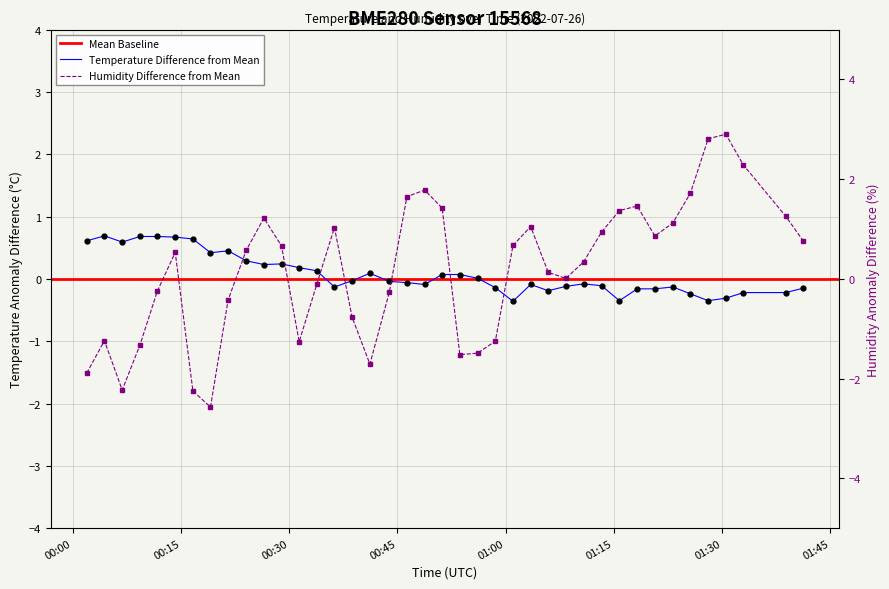

Reading right to left, list all the values displayed in this chart.

temperature: -0.1	-0.2	-0.2	-0.3	-0.3	-0.2	-0.1	-0.2	-0.2	-0.3	-0.1	-0.1	-0.1	-0.2	-0.1	-0.4	-0.1	0.0	0.1	0.1	-0.1	-0.1	-0.0	0.1	-0.0	-0.1	0.1	0.2	0.2	0.2	0.3	0.4	0.4	0.6	0.7	0.7	0.7	0.6	0.7	0.6
humidity: 0.8	1.3	2.3	2.9	2.8	1.7	1.1	0.9	1.5	1.4	0.9	0.3	0.0	0.1	1.0	0.7	-1.2	-1.5	-1.5	1.4	1.8	1.7	-0.3	-1.7	-0.8	1.0	-0.1	-1.3	0.7	1.2	0.6	-0.4	-2.6	-2.2	0.5	-0.2	-1.3	-2.2	-1.2	-1.9